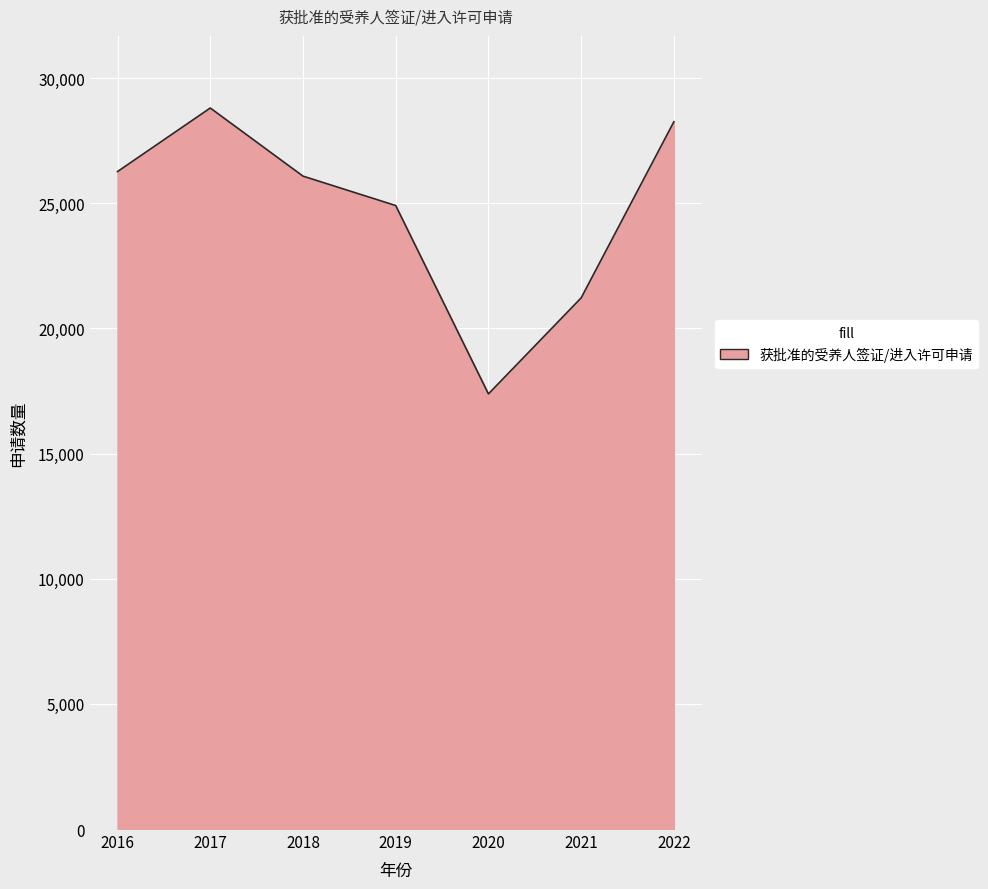

What is the sum of the values at 2018 and 2019?

50991